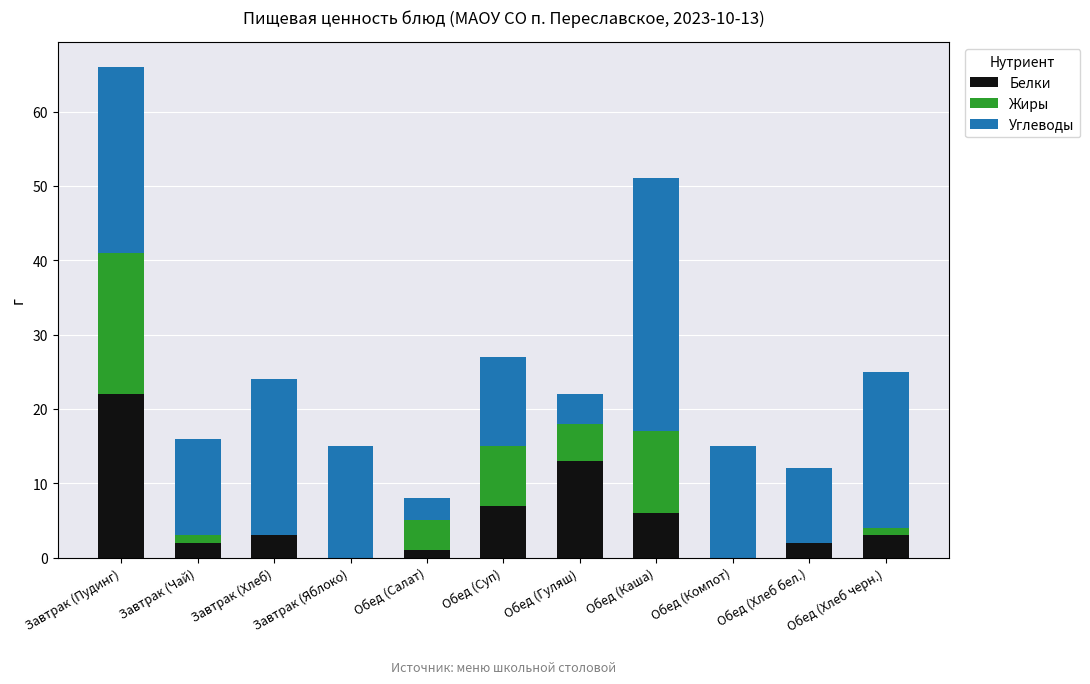

How many categories are shown in the chart?

11